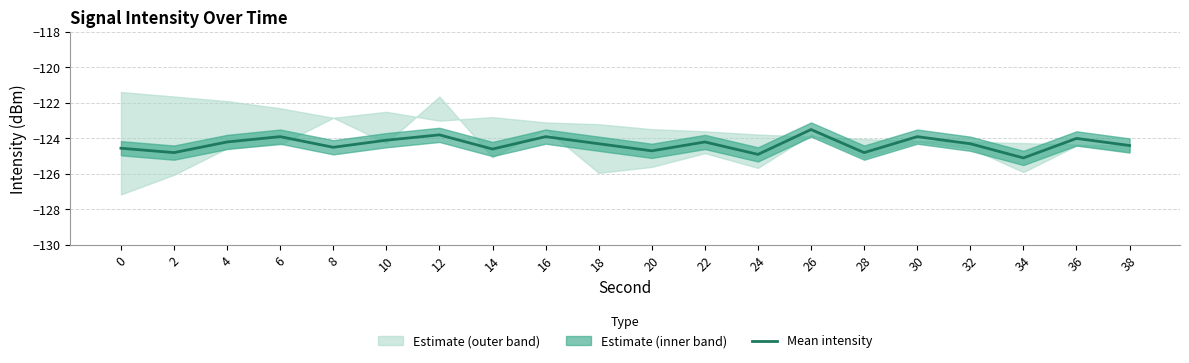

At which label is the value closest to -124?

36